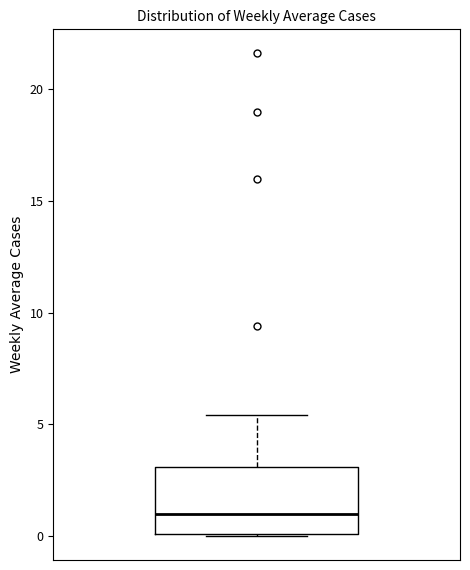

Transcribe this box plot: give where the median line is, the range the box spans, and where the two whiskers end, as read against the y-axis. The values are not printed on the chart, so give them approximately, as read against the axis.

median 1.0, box 0.0 to 3.0, whiskers 0.0 to 5.5